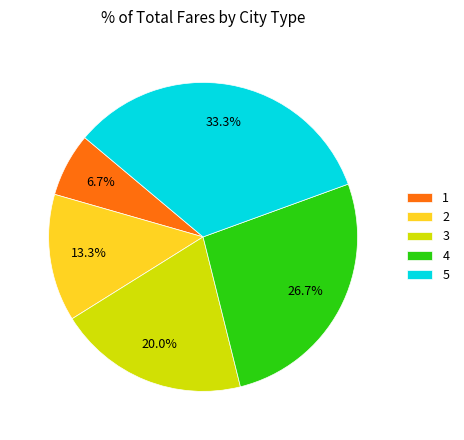

Between 4 and 2, which is larger?

4